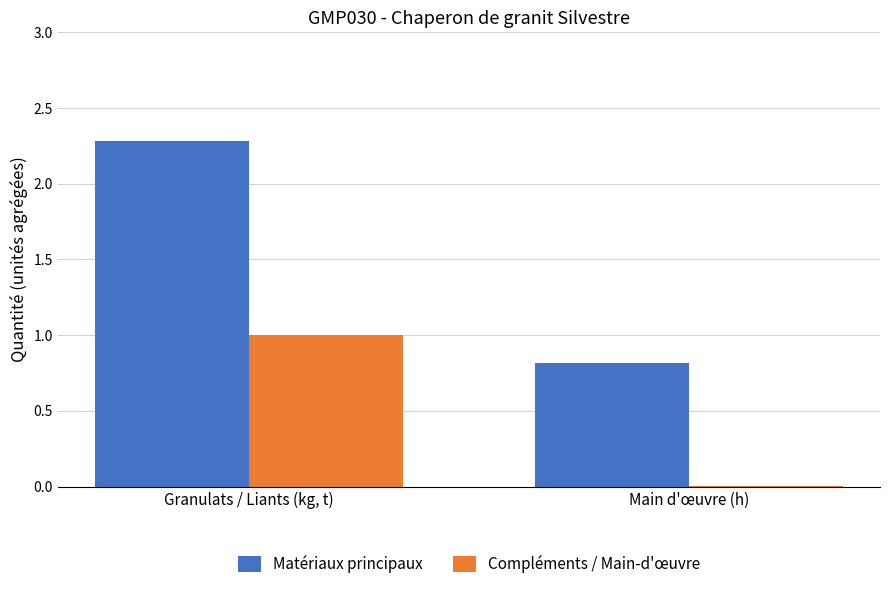

Are the bars grouped side by side (vs. stacked)?

Yes